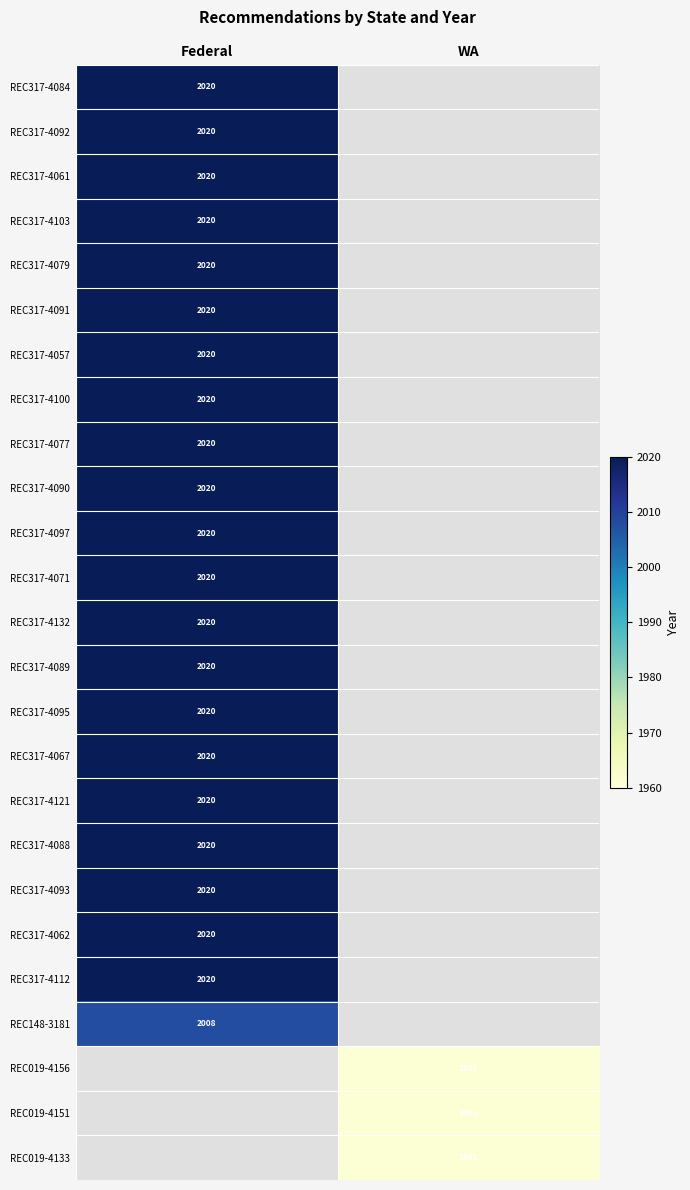

Is it true that REC317-4097 equals 558 at Federal?

False